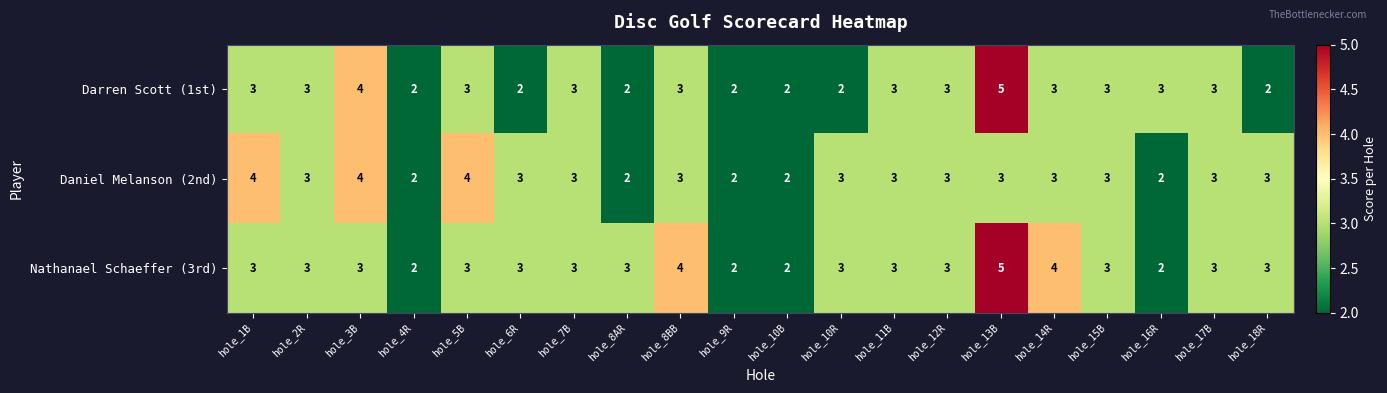

What is the difference between the maximum and minimum values in the Nathanael Schaeffer (3rd) series?

3